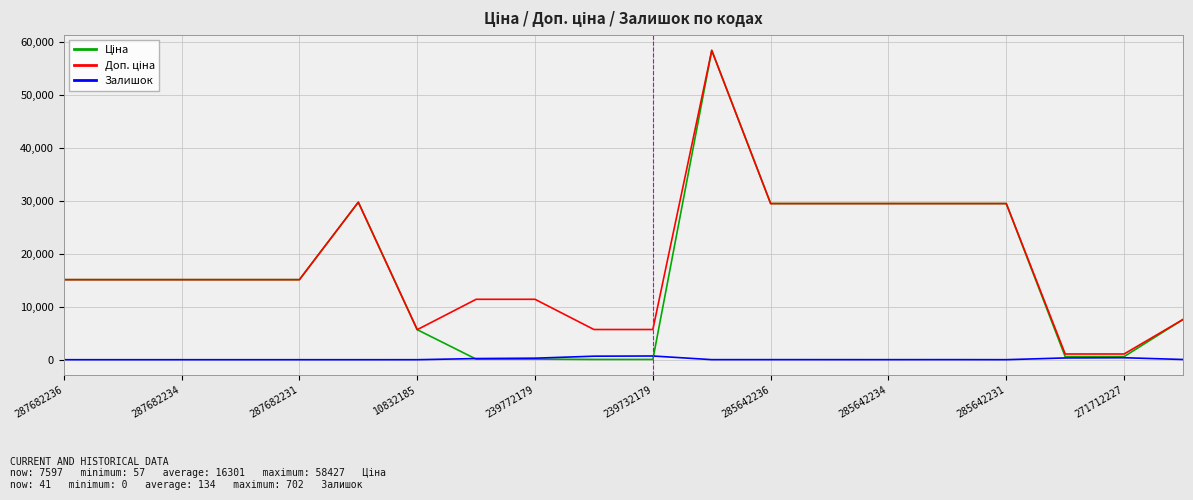

What is the maximum value shown in the chart?

58426.5